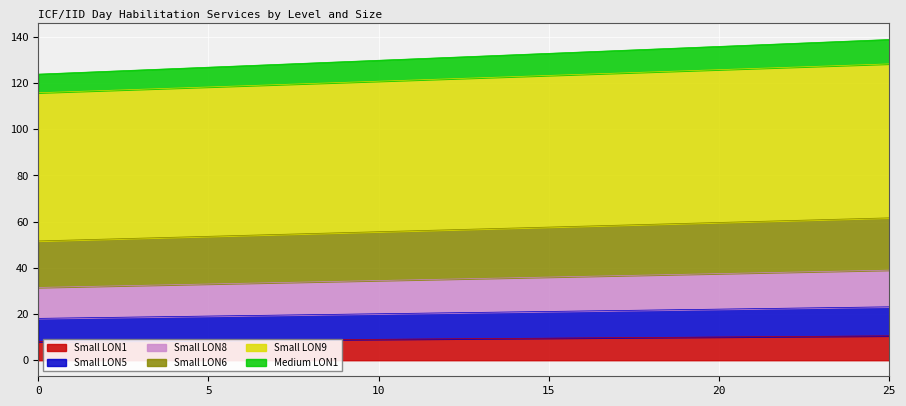

Where is Small LON6 nearest to the value 56?

11